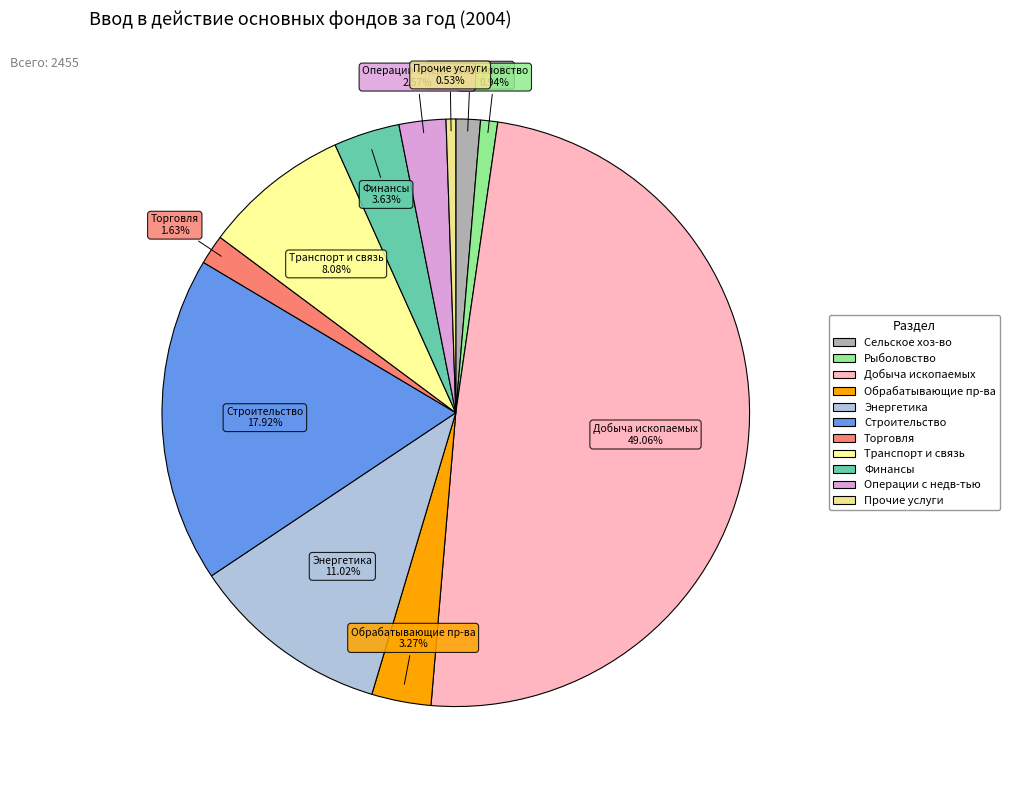

How many segments does this pie chart have?

11